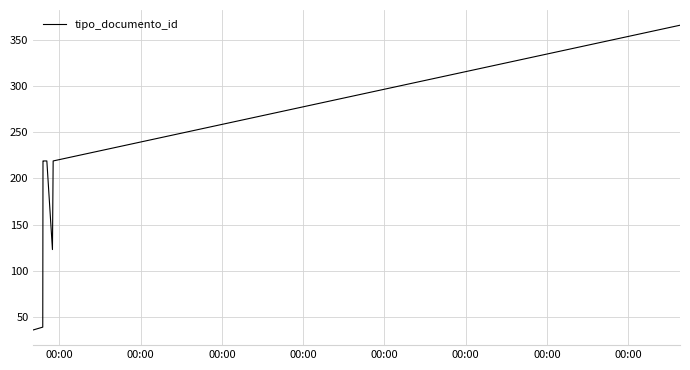

Count the values in the range 123 to 219.

7